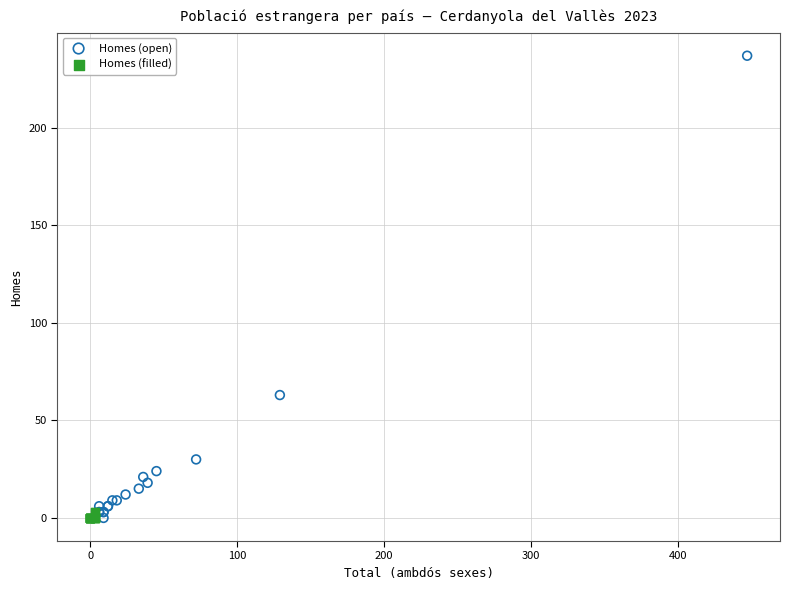

What are all the series names shown in the legend?

Homes (open), Homes (filled)